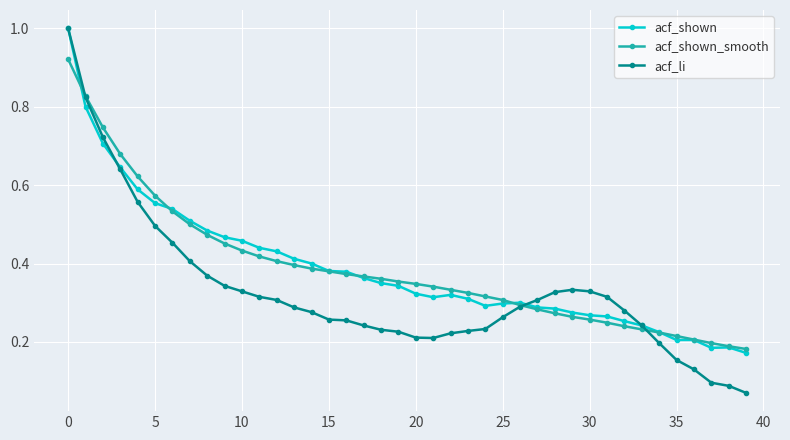

What is the sum of all acf_li values?

13.1